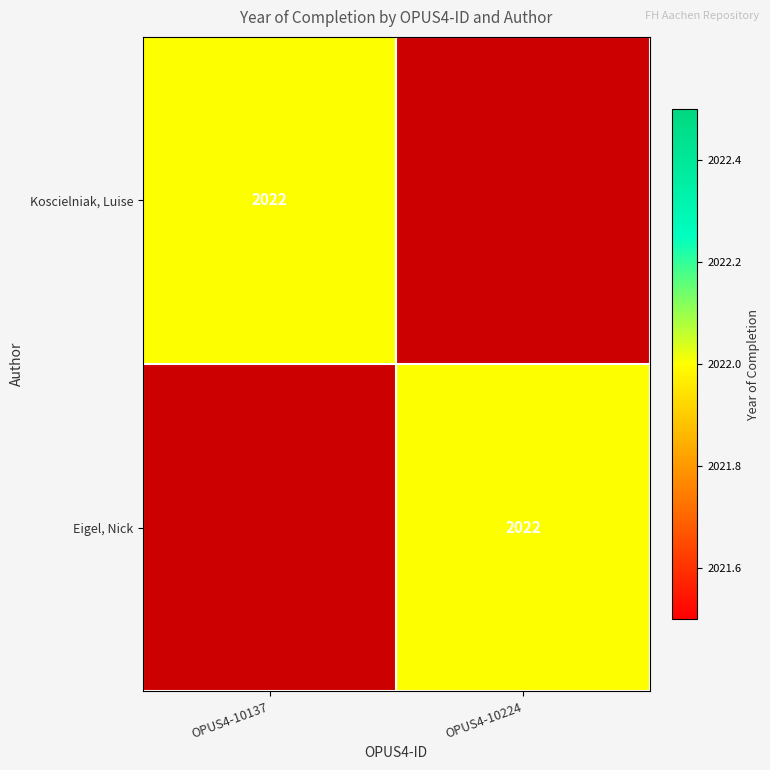

Is it true that Koscielniak, Luise equals 941 at OPUS4-10137?

False